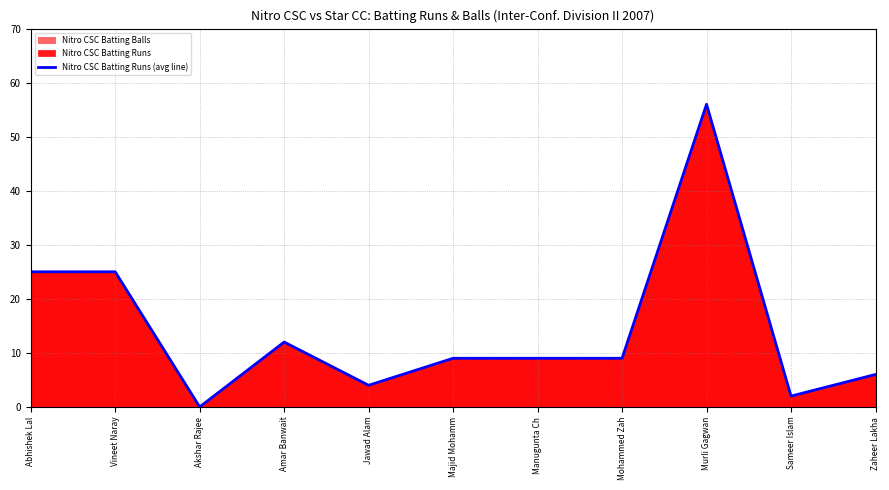

At which category does the data reach its first local peak?

Amar Banwait